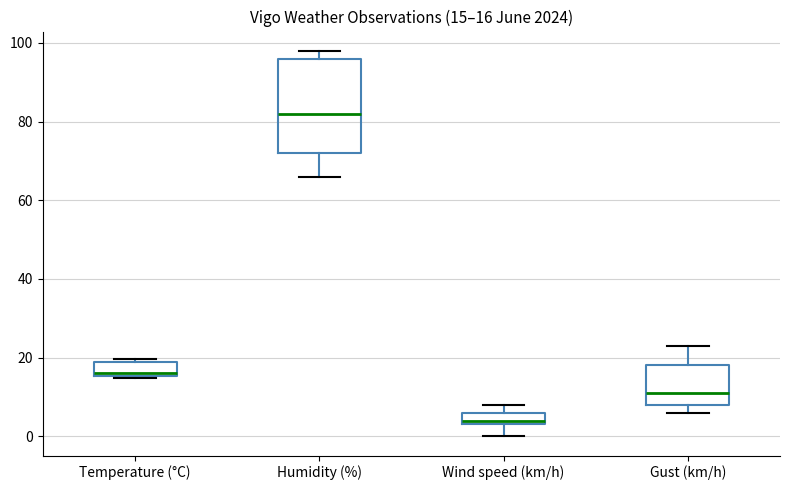

Comparing the boxes themselves (not the whiskers), which one is the tallest?

Humidity (%)